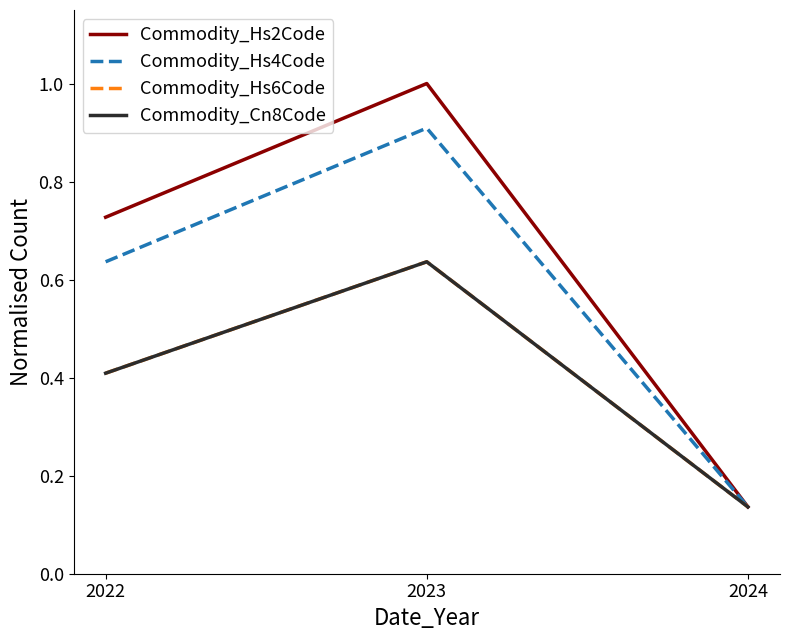

Does the chart have visible grid lines?

No